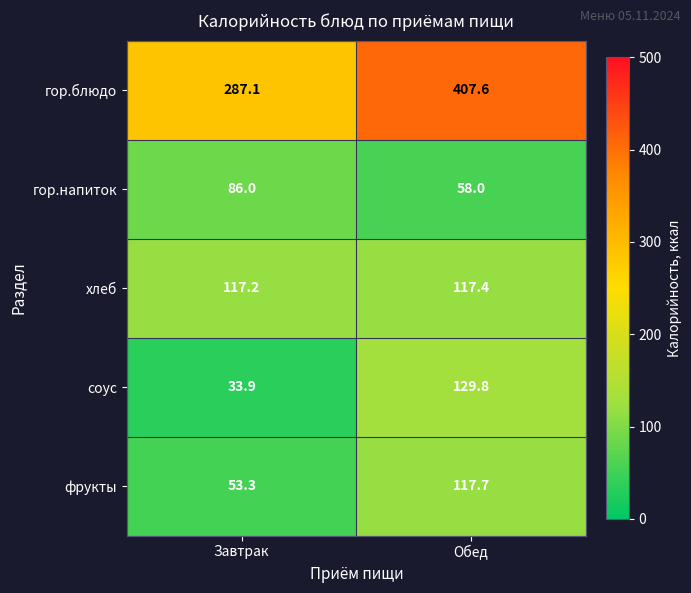

Reading right to left, list all the values displayed in this chart.

гор.блюдо: Обед=407.6	Завтрак=287.1
гор.напиток: Обед=58.0	Завтрак=86.0
хлеб: Обед=117.4	Завтрак=117.2
соус: Обед=129.8	Завтрак=33.9
фрукты: Обед=117.7	Завтрак=53.3